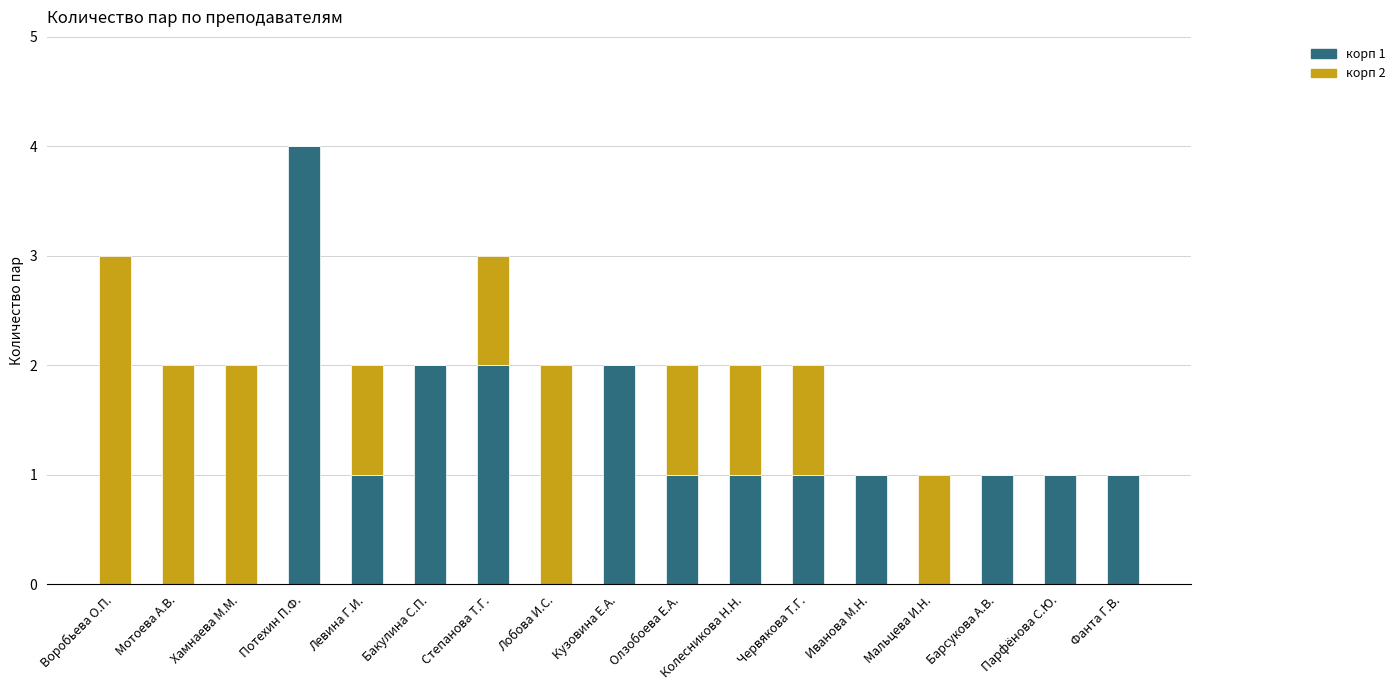

At which label does корп 1 reach its peak?

Потехин П.Ф.